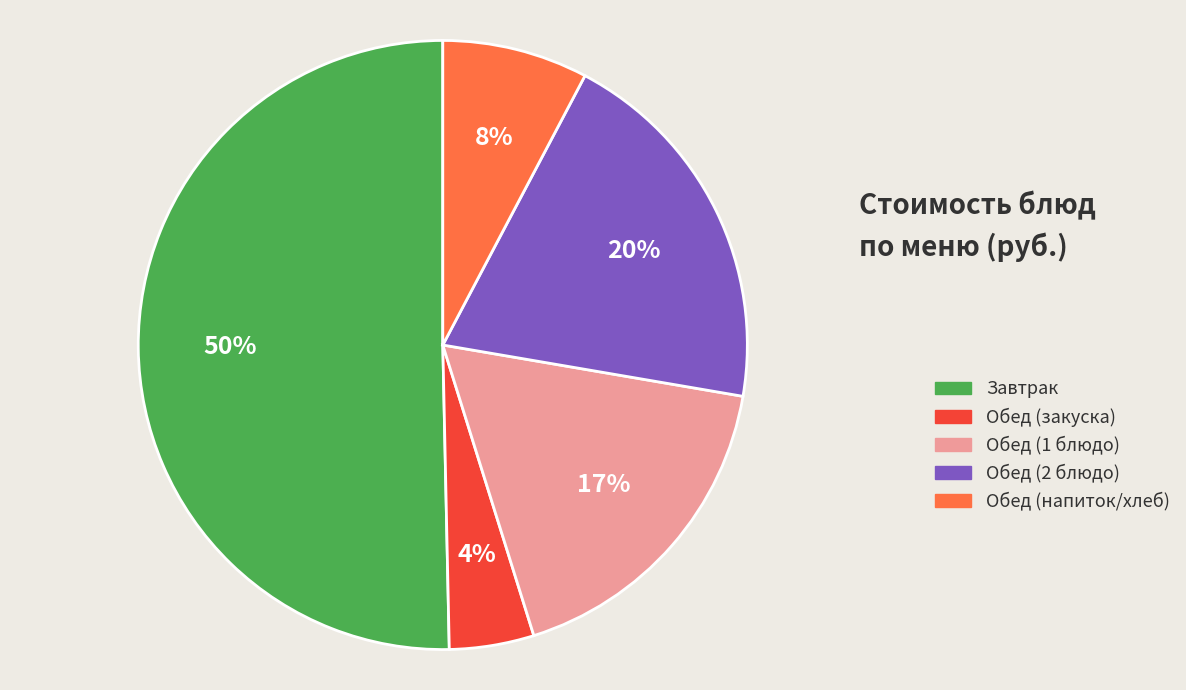

How many segments does this pie chart have?

5